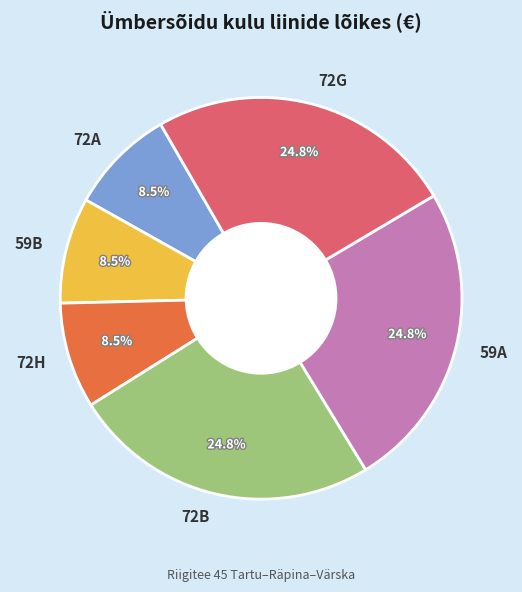

Combined, do 72A and 59B account for over 50%?

No